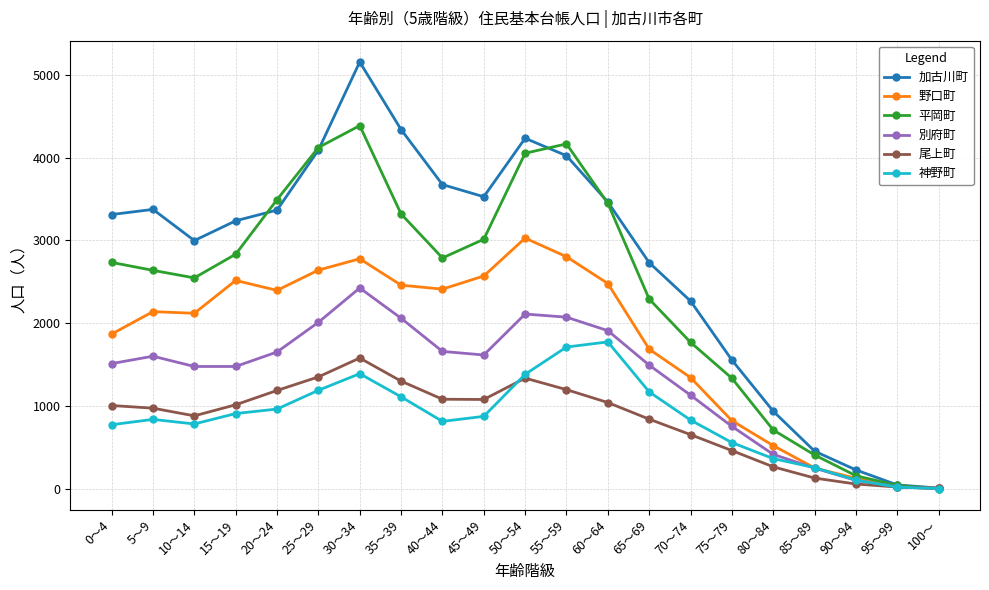

What is the value of the 平岡町 point at the 6th from the left?

4123